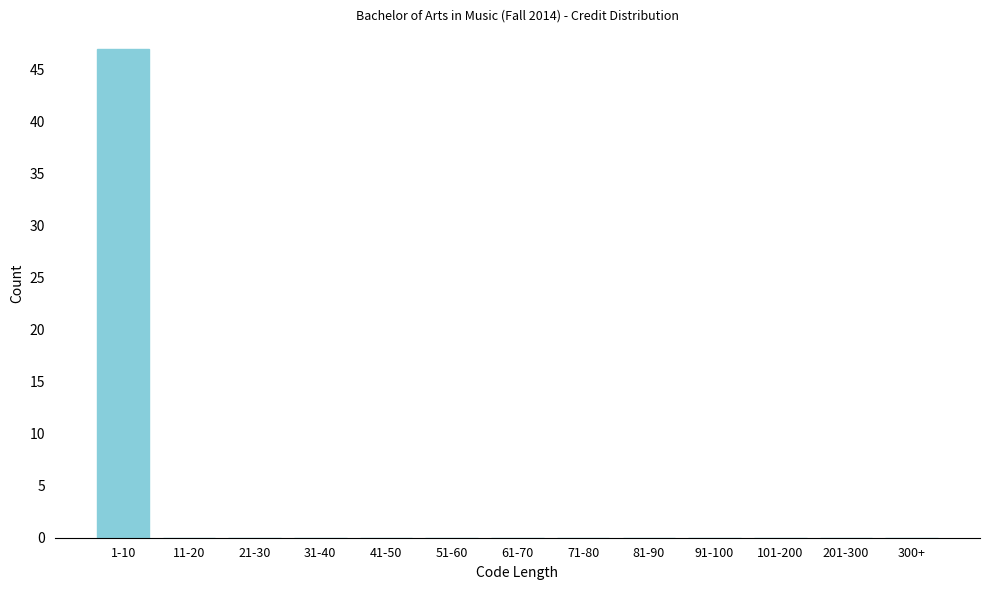

Reading right to left, transcribe all the data shown in this chart.

300+=0	201-300=0	101-200=0	91-100=0	81-90=0	71-80=0	61-70=0	51-60=0	41-50=0	31-40=0	21-30=0	11-20=0	1-10=47